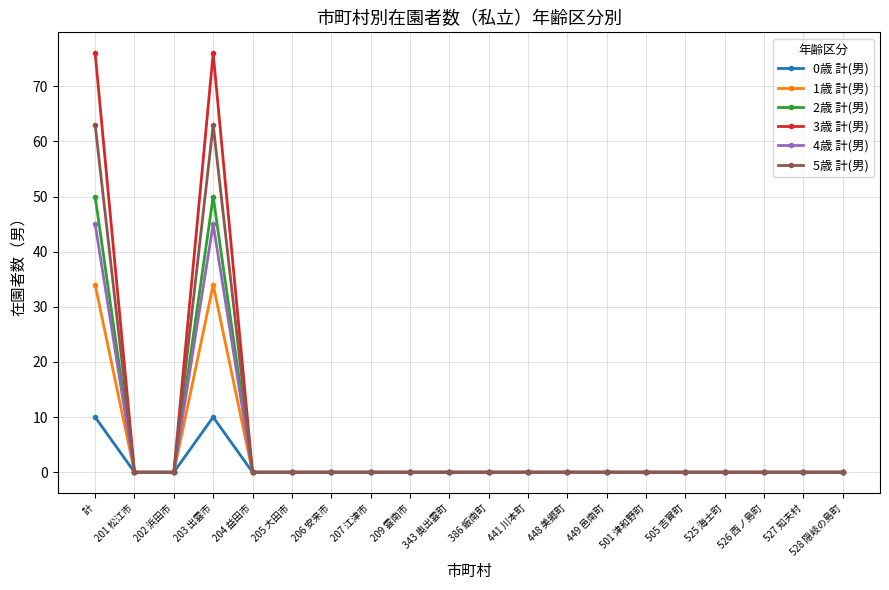

The 5歳 計(男) series shows -22 at 441 川本町. True or false?

False